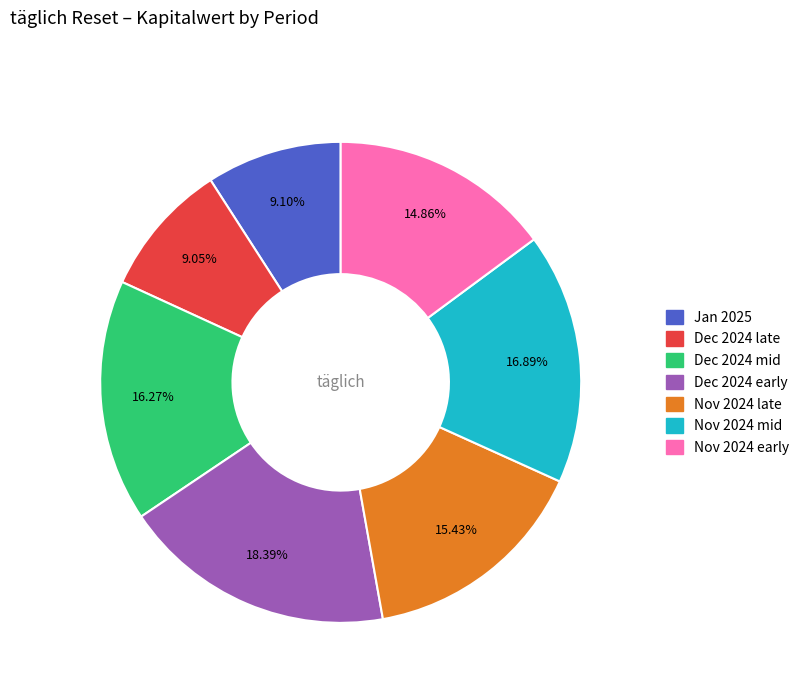

Does any single category account for the majority?

No